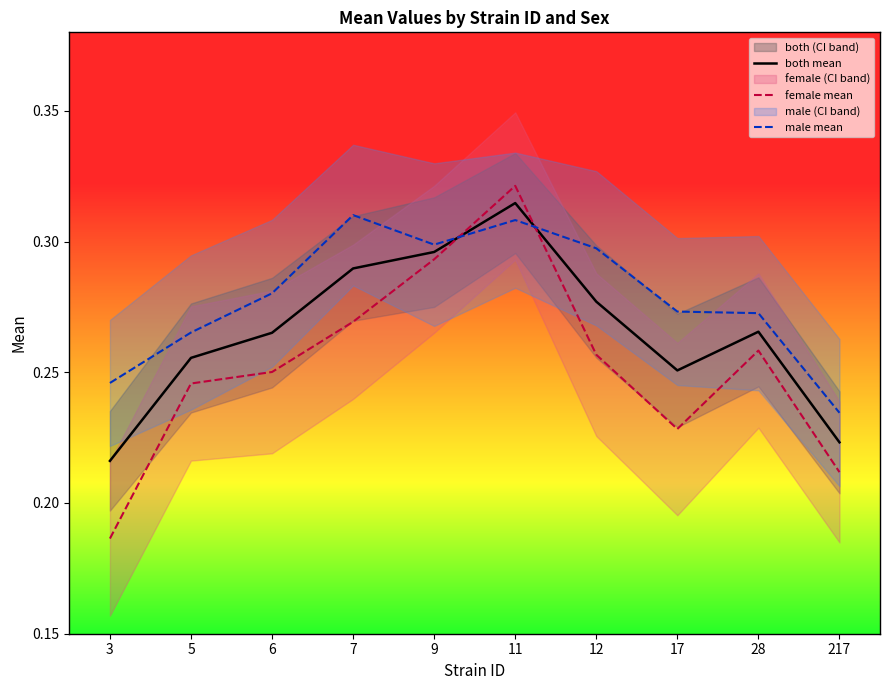

At which category is the sum across all series the highest?

11